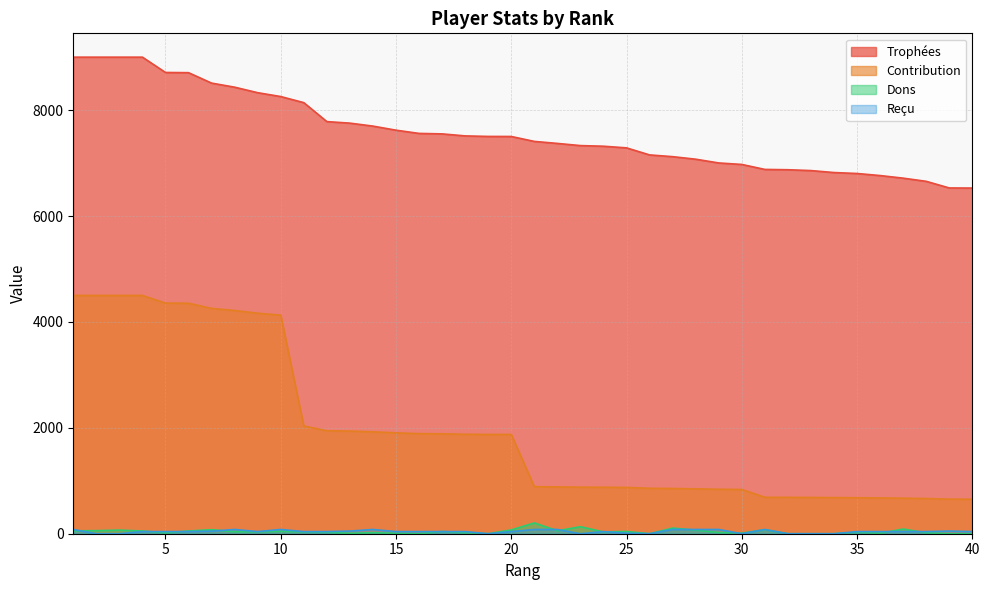

Does the chart have visible grid lines?

Yes